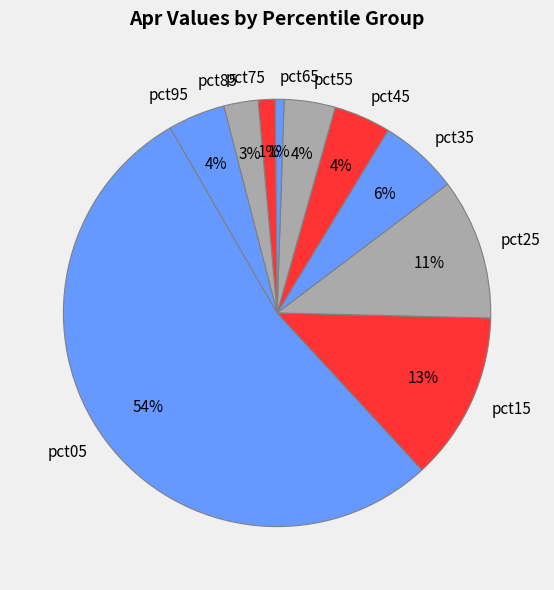

What percentage is the pct55 slice, to the nearest percent?

4%